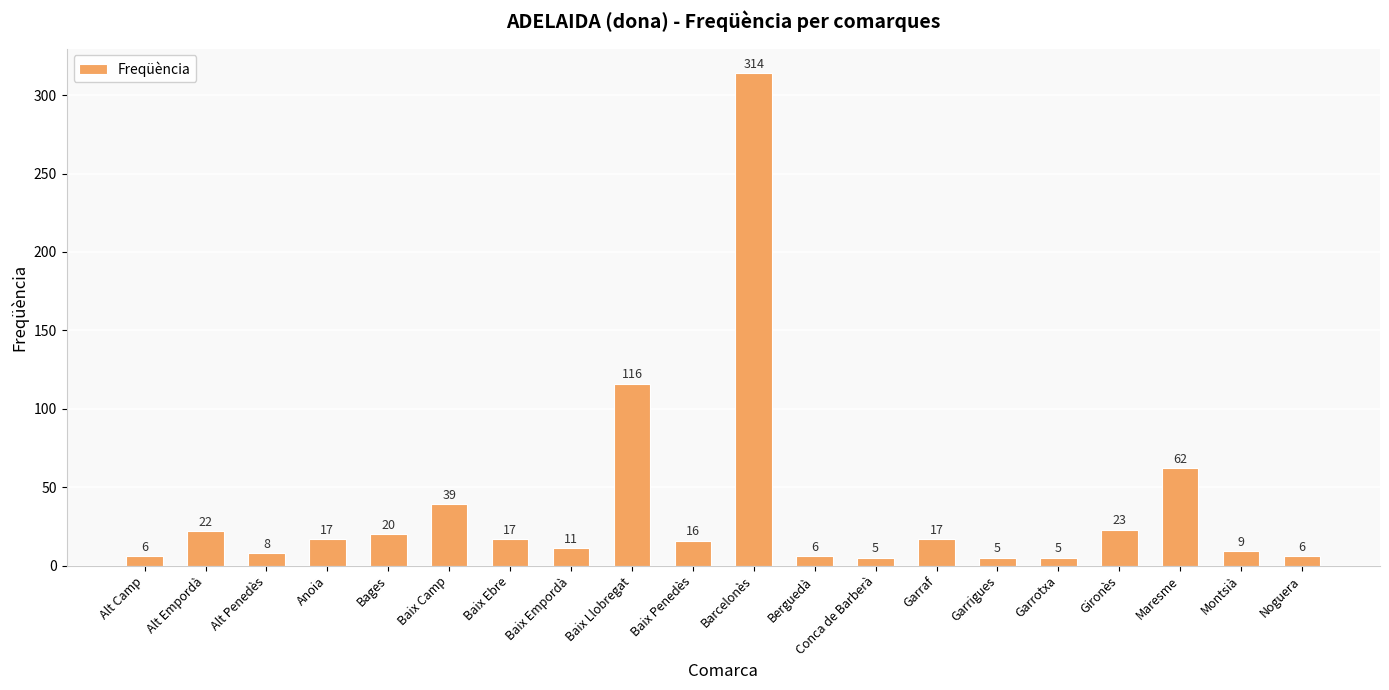

Which has a higher value, Alt Camp or Garrigues?

Alt Camp